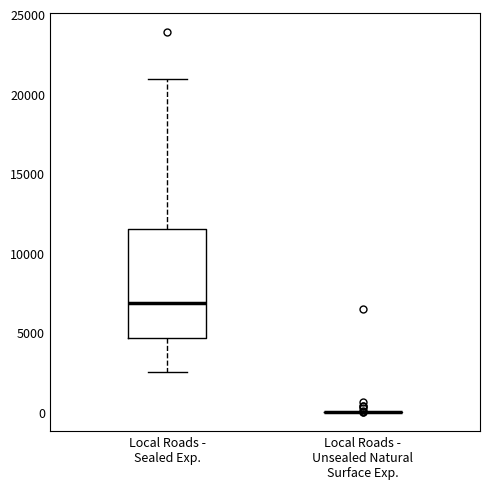

Comparing the boxes themselves (not the whiskers), which one is the tallest?

Local Roads - Sealed Exp.